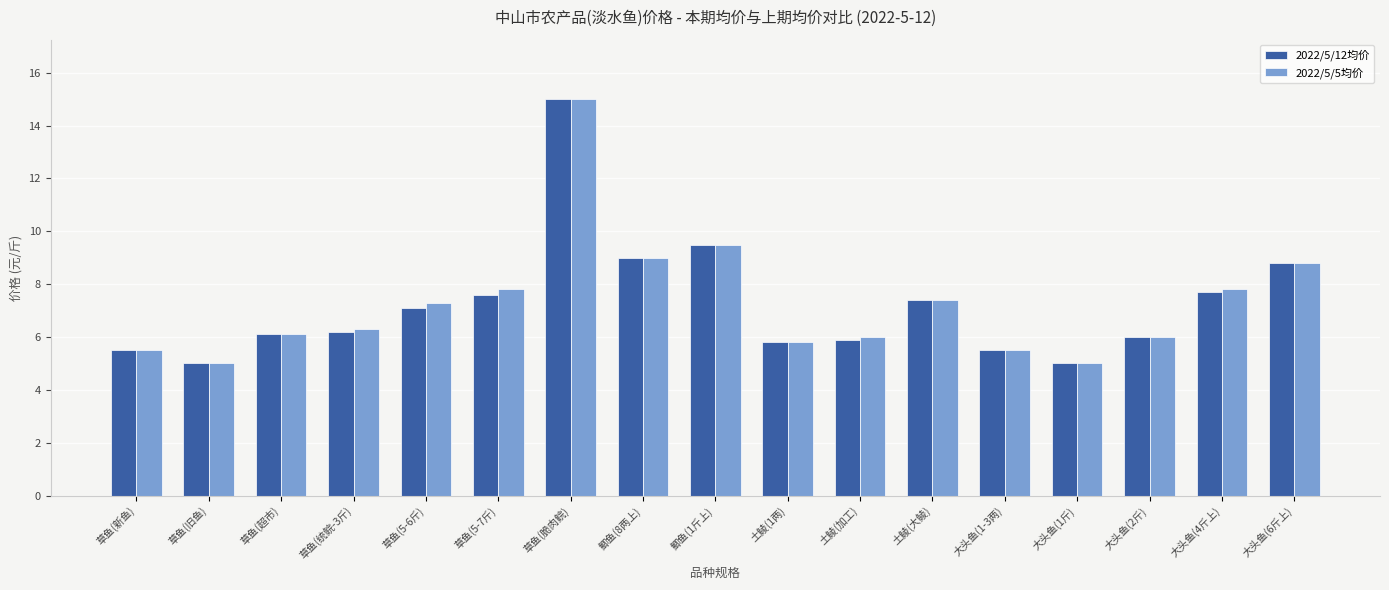

Reading left to right, list all the values displayed in this chart.

2022/5/12均价: 草鱼(新鱼)=5.5	草鱼(旧鱼)=5.0	草鱼(超市)=6.1	草鱼(统鲩-3斤)=6.2	草鱼(5-6斤)=7.1	草鱼(5-7斤)=7.6	草鱼(脆肉鲩)=15.0	鲫鱼(8两上)=9.0	鲫鱼(1斤上)=9.5	土鲮(1两)=5.8	土鲮(加工)=5.9	土鲮(大鲮)=7.4	大头鱼(1-3两)=5.5	大头鱼(1斤)=5.0	大头鱼(2斤)=6.0	大头鱼(4斤上)=7.7	大头鱼(6斤上)=8.8
2022/5/5均价: 草鱼(新鱼)=5.5	草鱼(旧鱼)=5.0	草鱼(超市)=6.1	草鱼(统鲩-3斤)=6.3	草鱼(5-6斤)=7.3	草鱼(5-7斤)=7.8	草鱼(脆肉鲩)=15.0	鲫鱼(8两上)=9.0	鲫鱼(1斤上)=9.5	土鲮(1两)=5.8	土鲮(加工)=6.0	土鲮(大鲮)=7.4	大头鱼(1-3两)=5.5	大头鱼(1斤)=5.0	大头鱼(2斤)=6.0	大头鱼(4斤上)=7.8	大头鱼(6斤上)=8.8